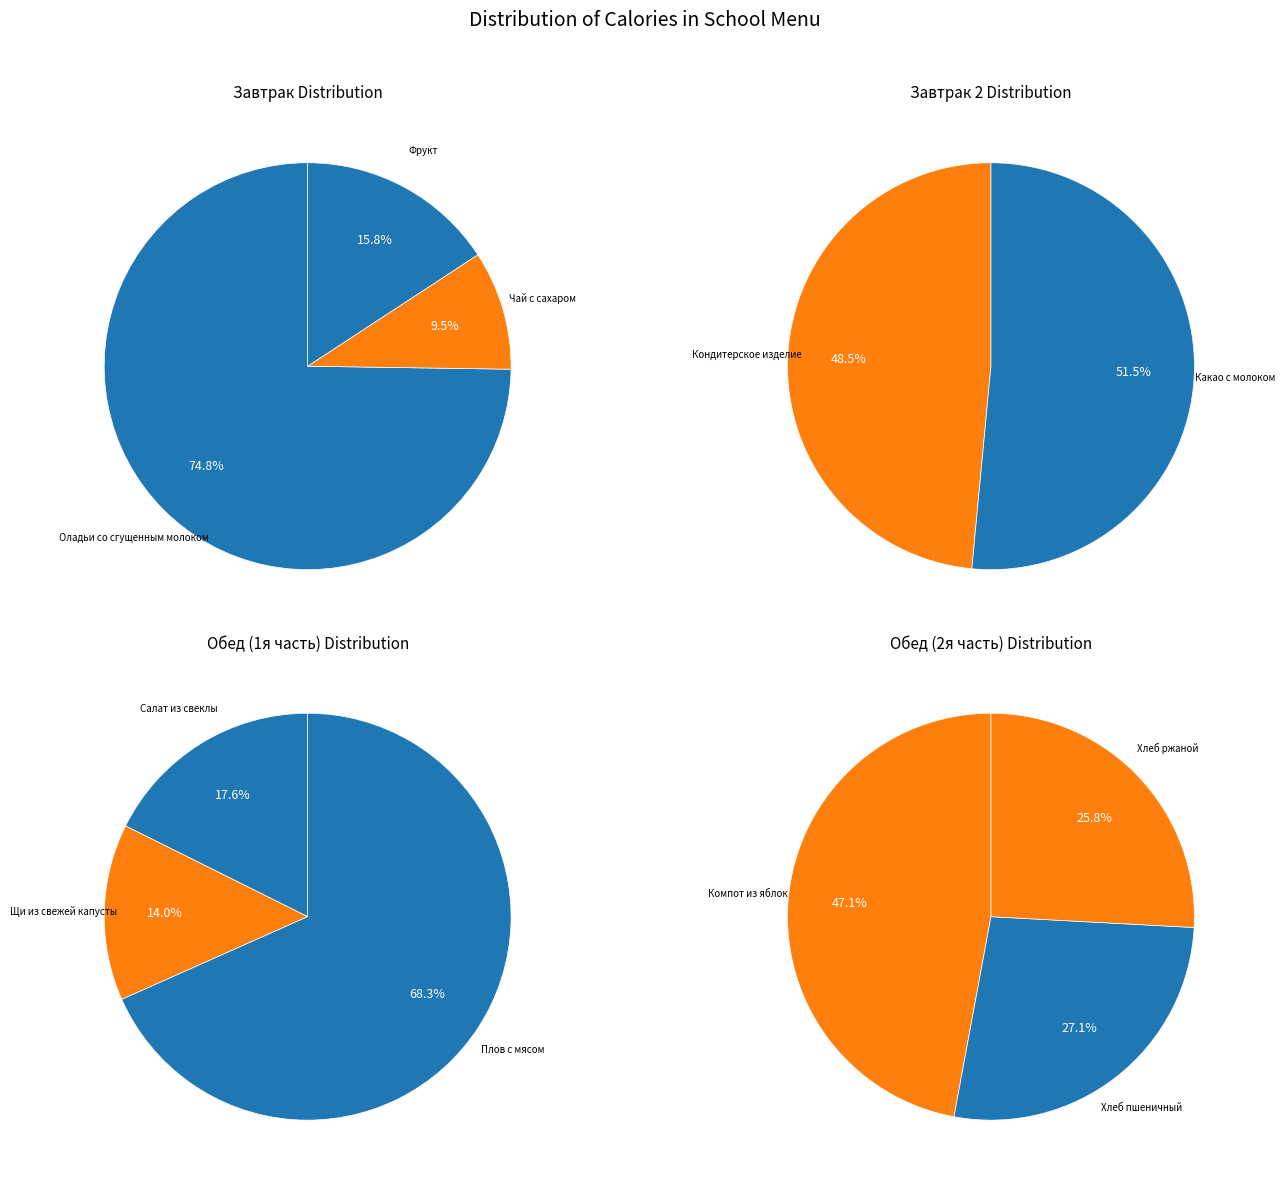

How many segments does this pie chart have?

11